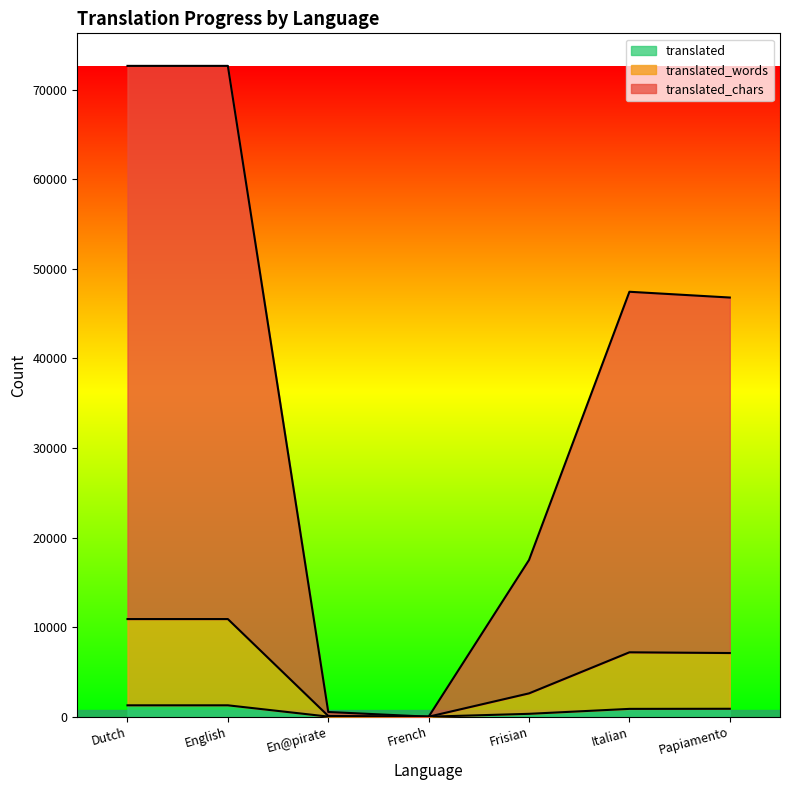

What is the label of the 1st point from the right?

Papiamento